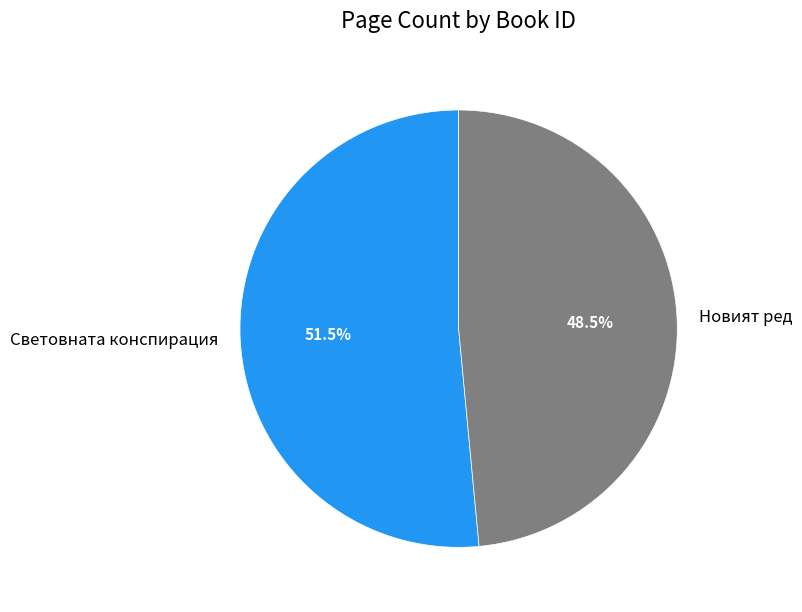

Rank the categories by value from lowest to highest.

Новият ред, Световната конспирация